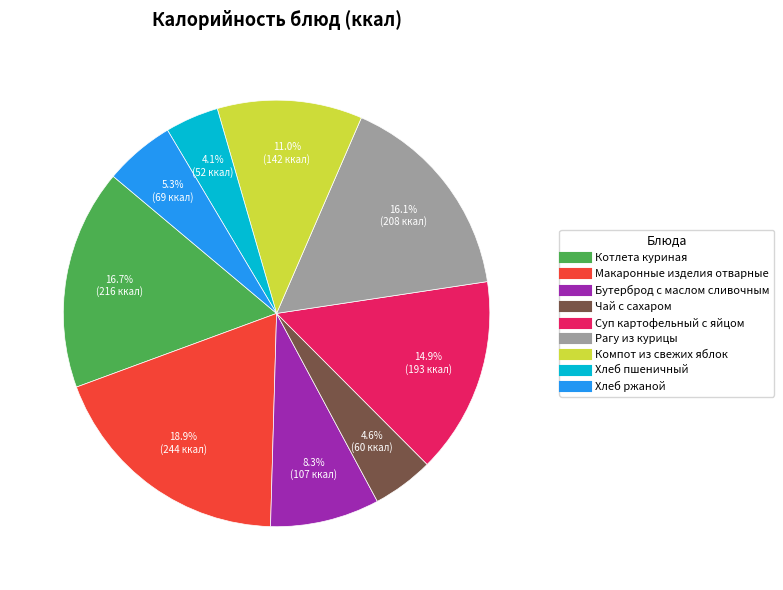

Is there a majority slice in this chart?

No